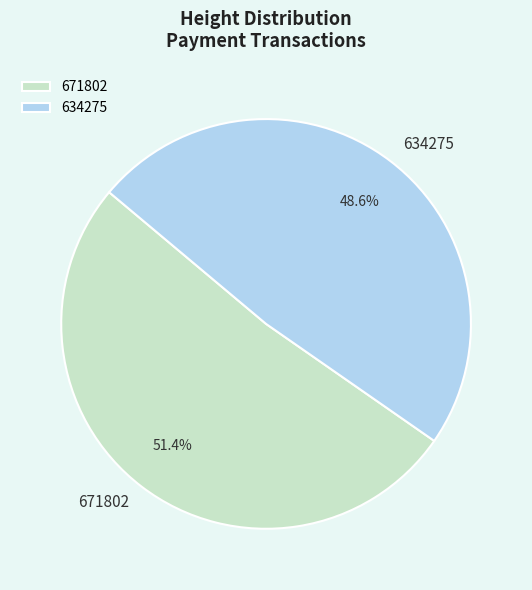

To the nearest percent, what is the difference between the largest and smallest slice percentages?

3%